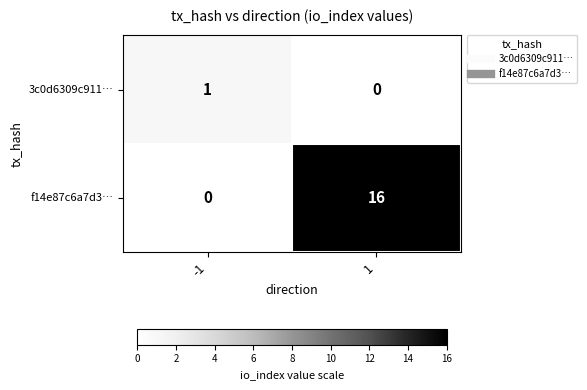

What is the total value across all series at 1?

16